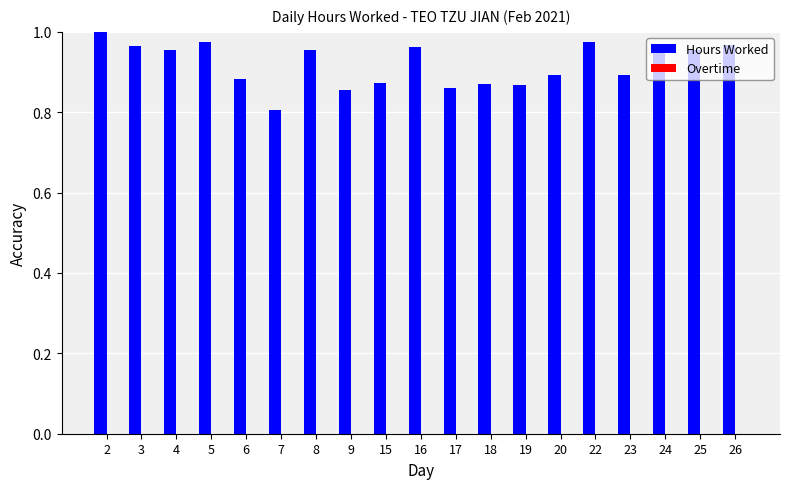

Which has a higher value, 23 or 7?

23